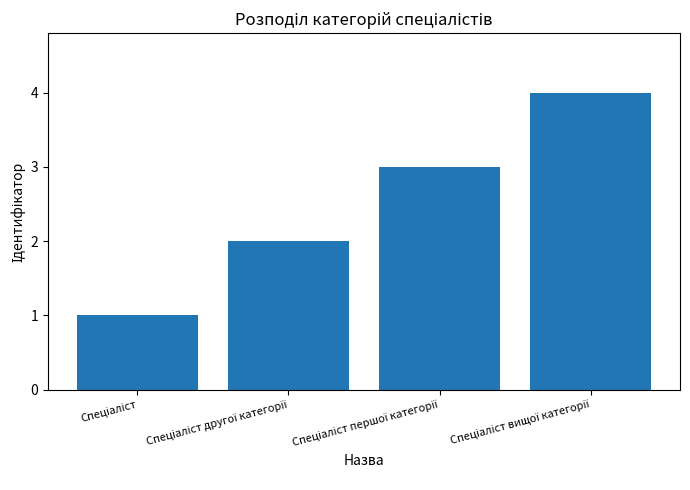

How many bars are there in total?

4